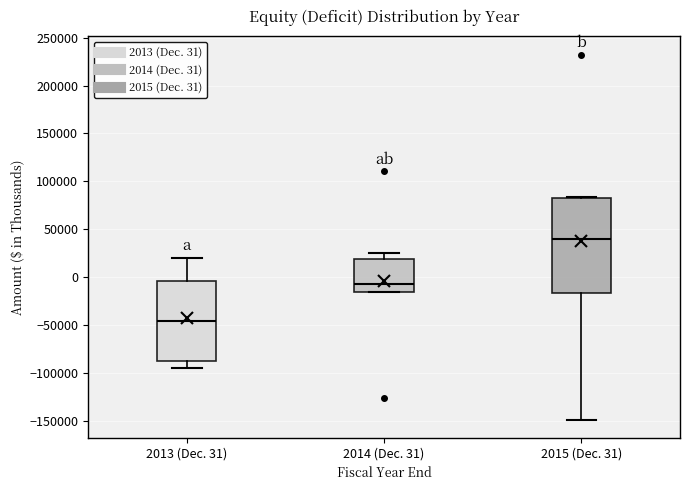

Reading left to right, read every box against the y-axis: the position of its median line, the range the box covers, and the ends of its whiskers. The values are not printed on the chart, so give them approximately, as read against the axis.

2013 (Dec. 31): median -45000, box -85000 to -5000, whiskers -95000 to 20000
2014 (Dec. 31): median -5000, box -15000 to 20000, whiskers -15000 to 25000
2015 (Dec. 31): median 40000, box -15000 to 80000, whiskers -150000 to 85000